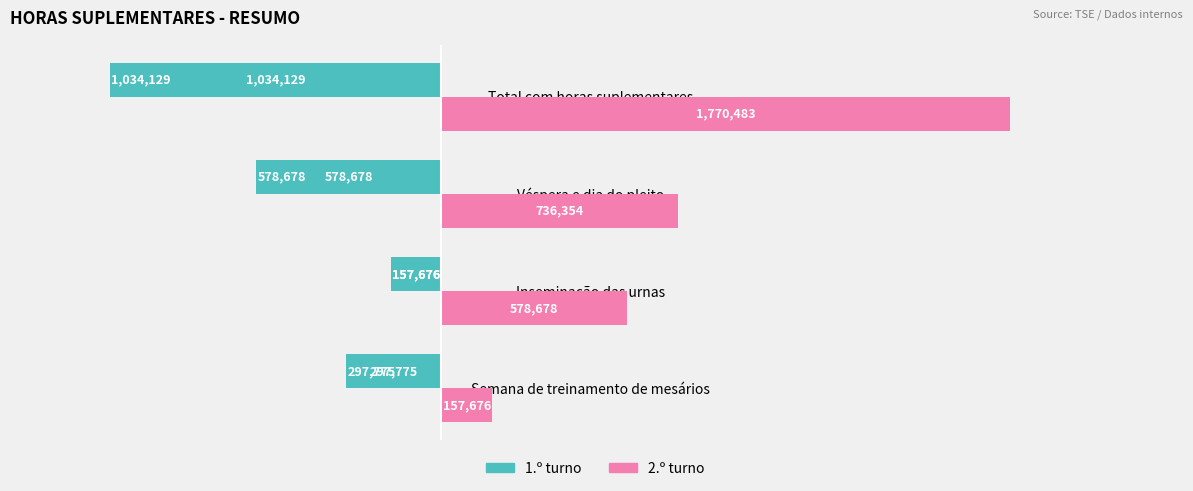

The 2.º turno series shows 981588.1 at Véspera e dia do pleito. True or false?

False